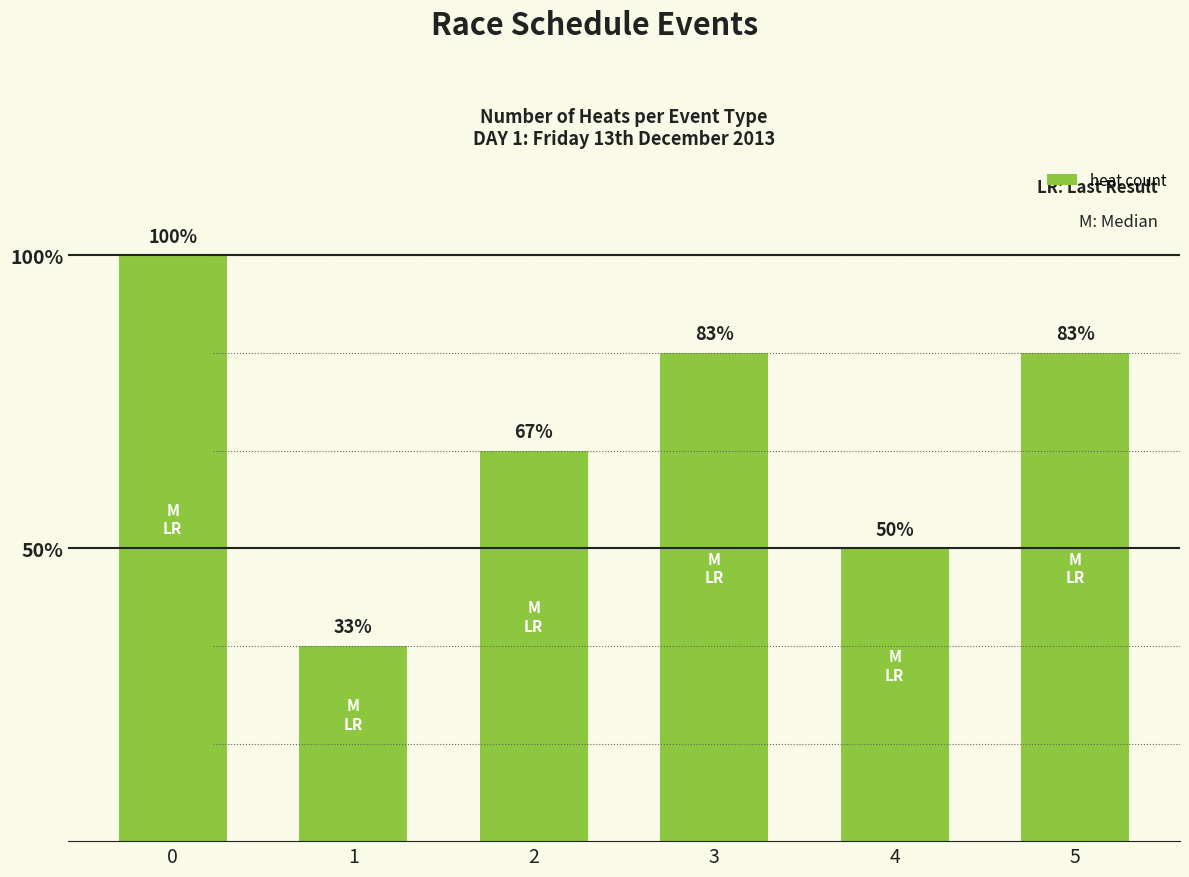

The chart shows a value of 6 at 0. True or false?

True